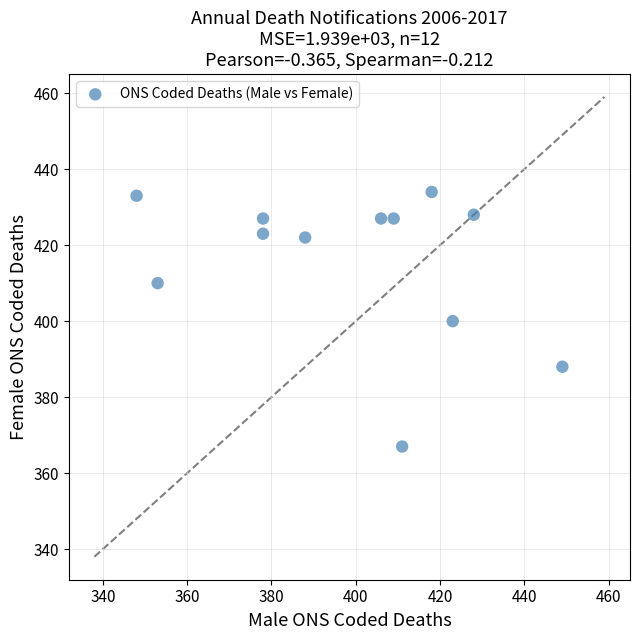

What is the average Y value?

416